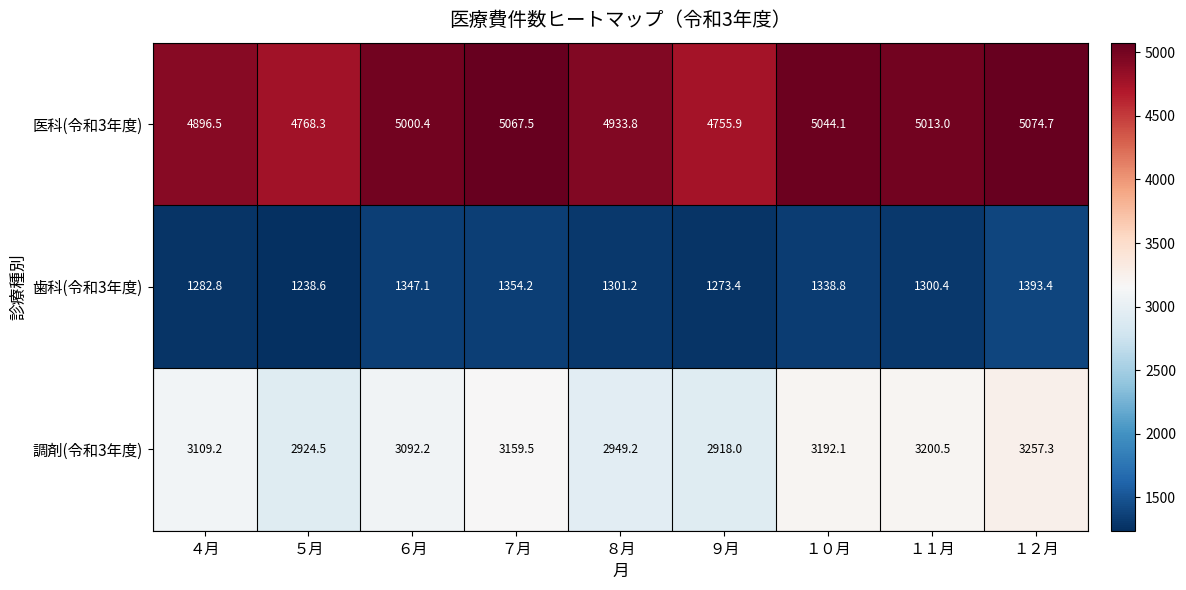

Reading left to right, what are all the values shown in this chart?

医科(令和3年度): ４月=4896.5	５月=4768.3	６月=5000.4	７月=5067.5	８月=4933.8	９月=4755.9	１０月=5044.1	１１月=5013.0	１２月=5074.7
歯科(令和3年度): ４月=1282.8	５月=1238.6	６月=1347.1	７月=1354.2	８月=1301.2	９月=1273.4	１０月=1338.8	１１月=1300.4	１２月=1393.4
調剤(令和3年度): ４月=3109.2	５月=2924.5	６月=3092.2	７月=3159.5	８月=2949.2	９月=2918.0	１０月=3192.1	１１月=3200.5	１２月=3257.3